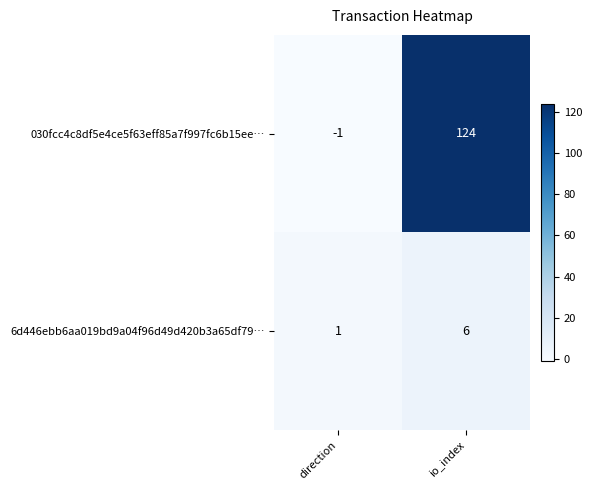

Reading left to right, what are all the values shown in this chart?

030fcc4c8df5e4ce5f63eff85a7f997fc6b15ee…: -1	124
6d446ebb6aa019bd9a04f96d49d420b3a65df79…: 1	6